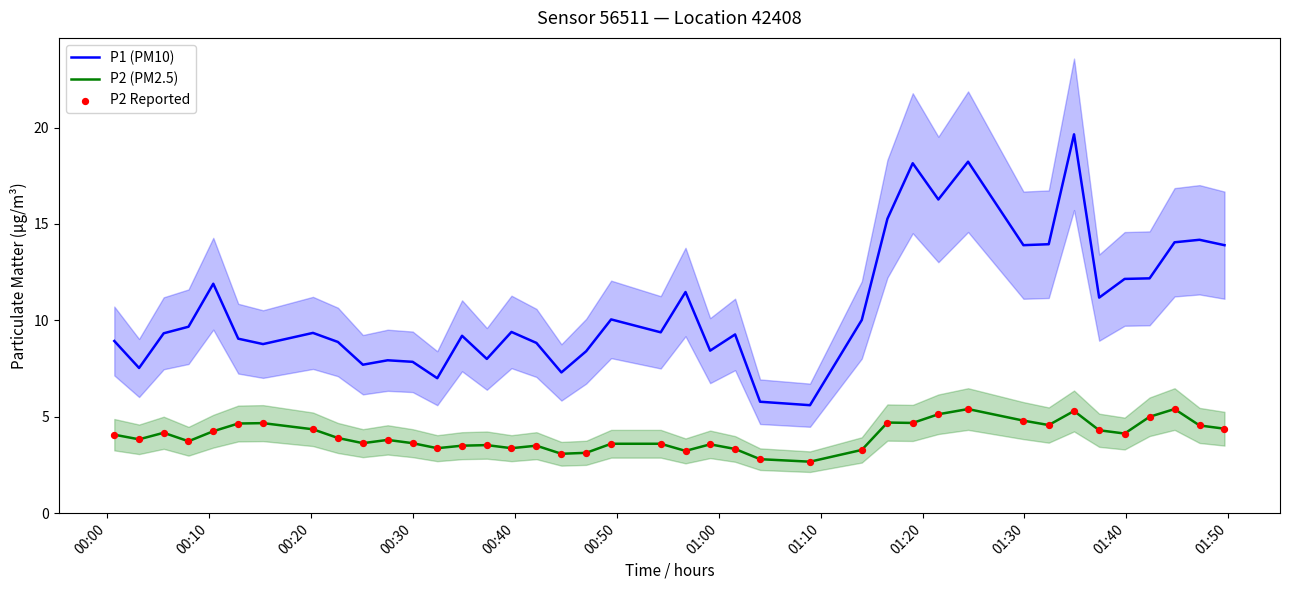

What is the lowest value of the P1 (PM10) series?

5.6